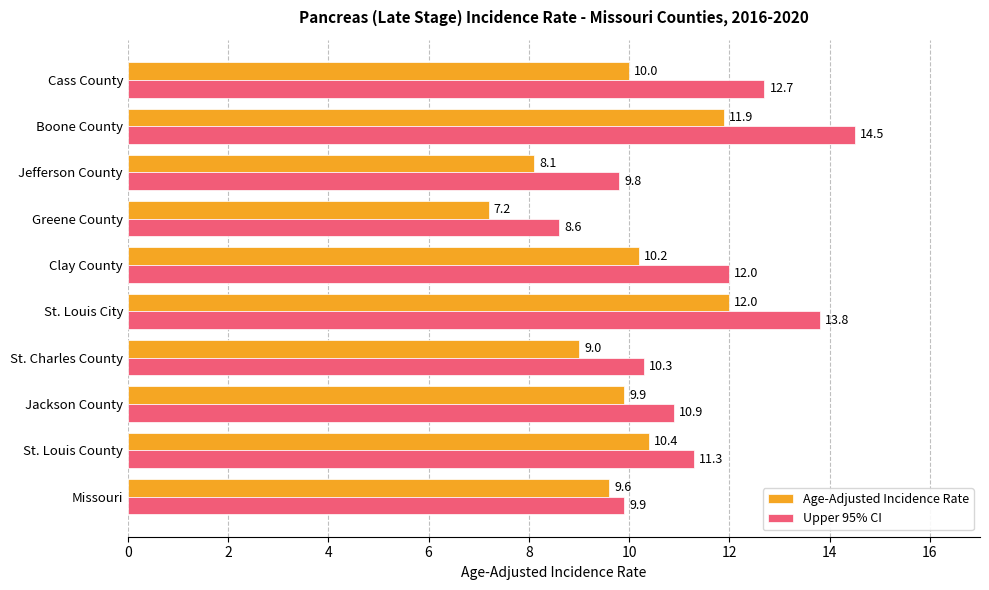

The Upper 95% CI series shows 13.9 at Greene County. True or false?

False